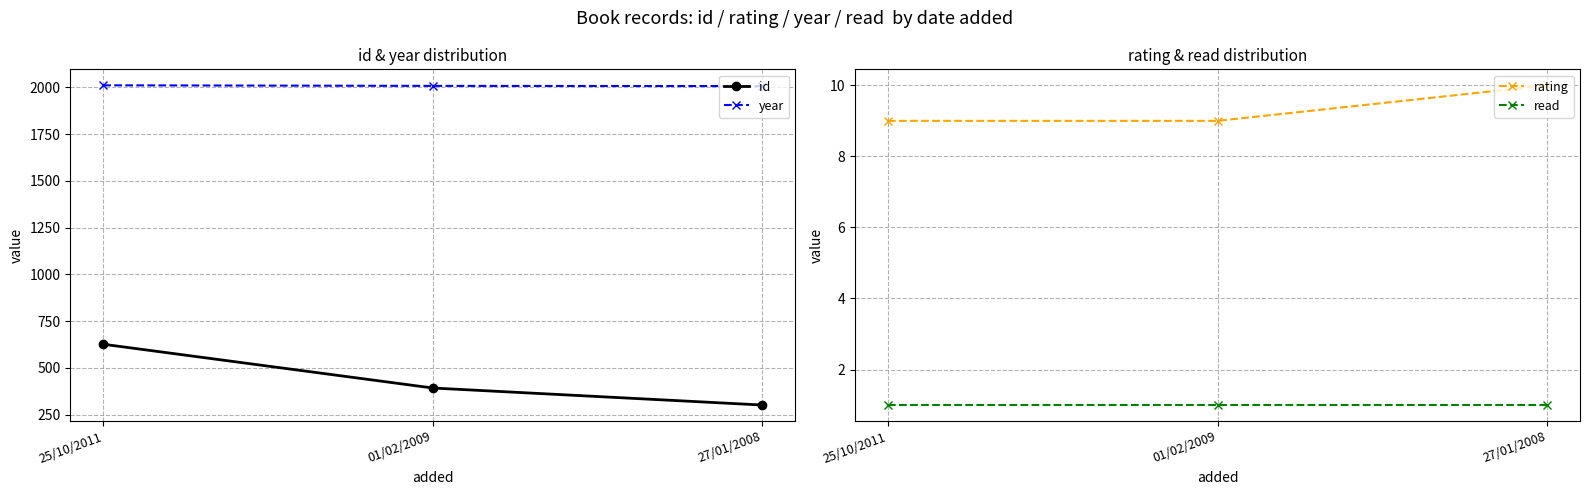

What is the sum of the id values at 25/10/2011 and 01/02/2009?

1020